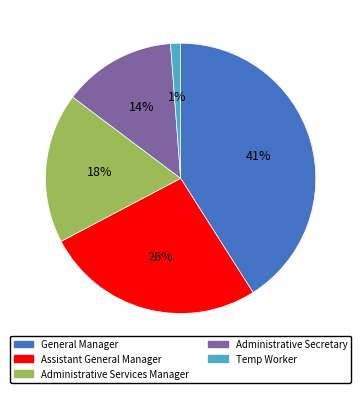

Between Administrative Secretary and Assistant General Manager, which is larger?

Assistant General Manager